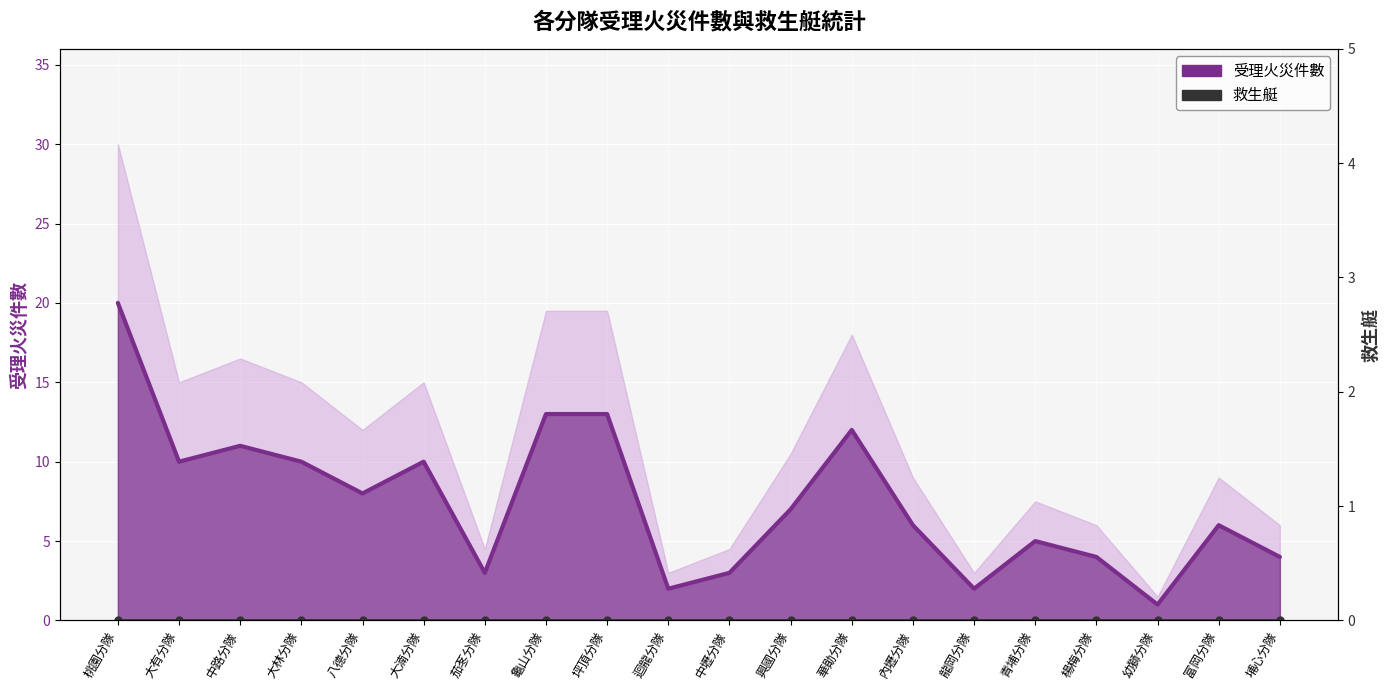

Which series has the largest range (max minus min)?

受理火災件數